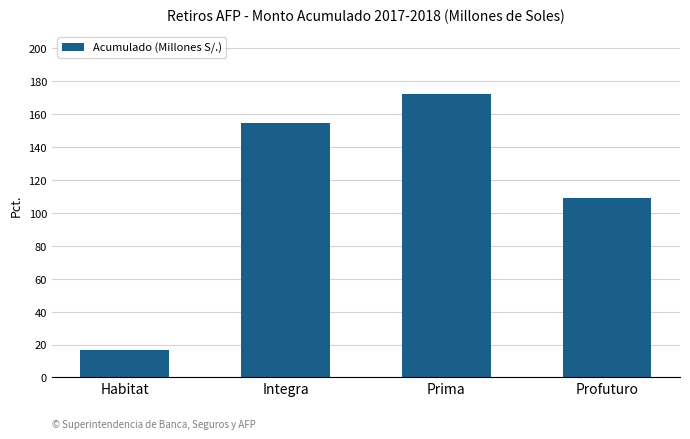

Reading left to right, what are all the values shown in this chart?

Habitat=16.8	Integra=154.8	Prima=172.1	Profuturo=109.0